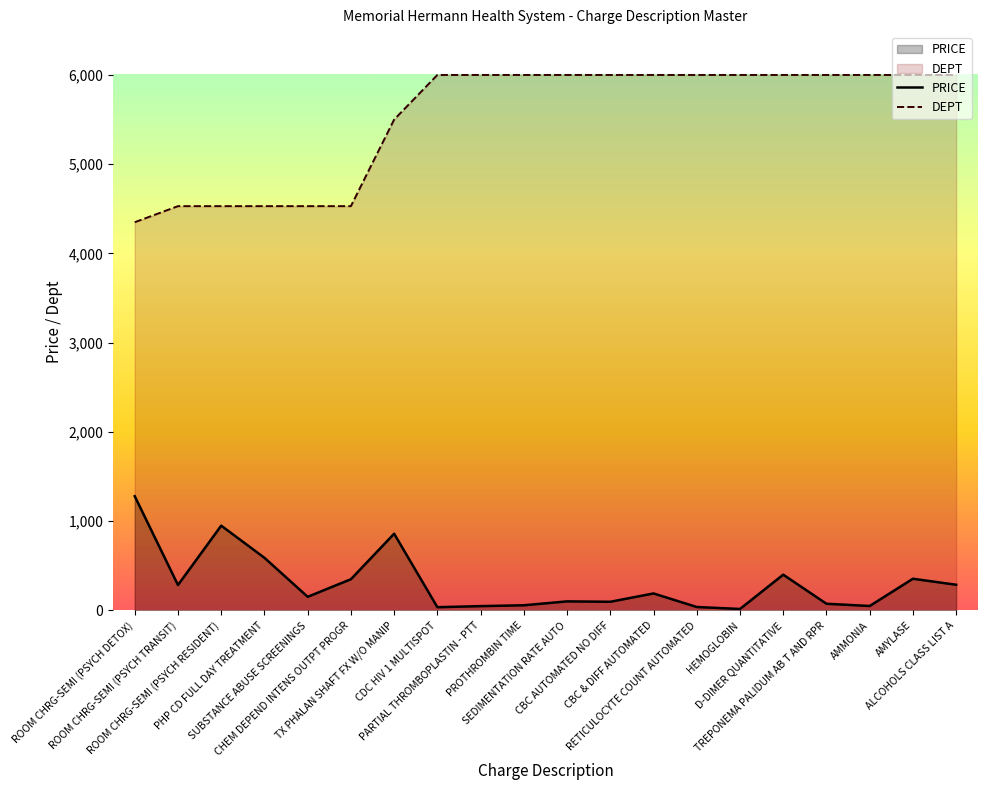

How many interior local peaks does the PRICE series have?

6